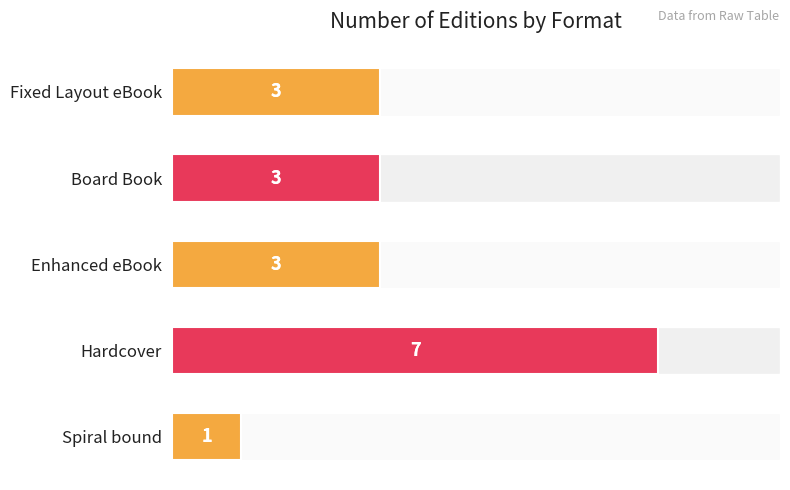

What is the greatest value displayed?

7